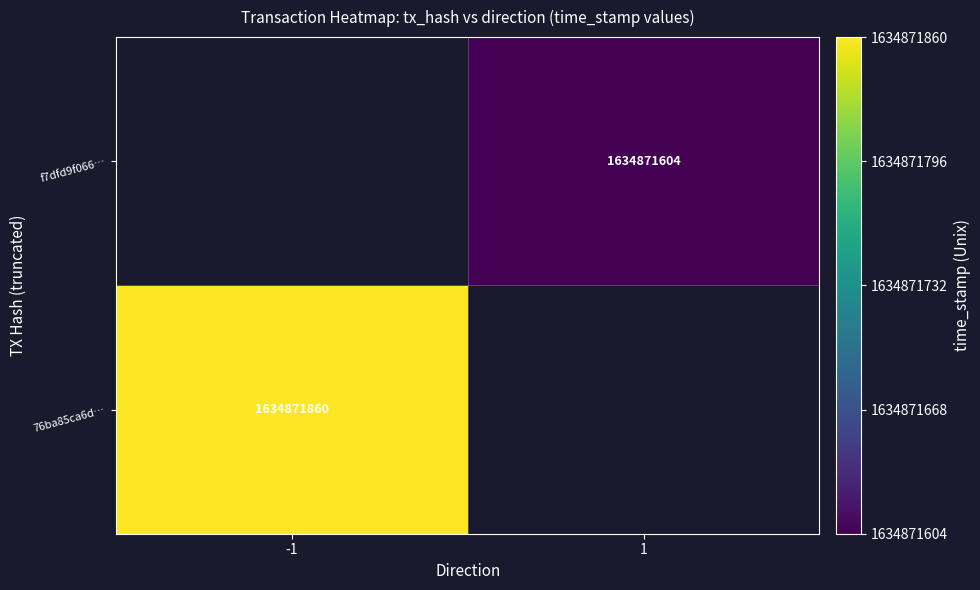

Rank the series by their maximum value, from highest to lowest.

76ba85ca6db7de13dcacdca480748096a7abf69, f7dfd9f066f2f93b4fe818a997294524da8da1f